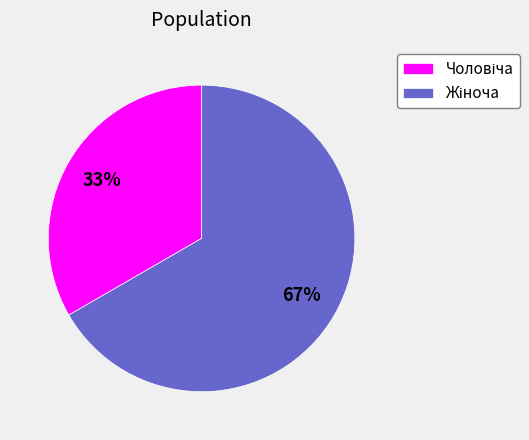

Is there a majority slice in this chart?

Yes